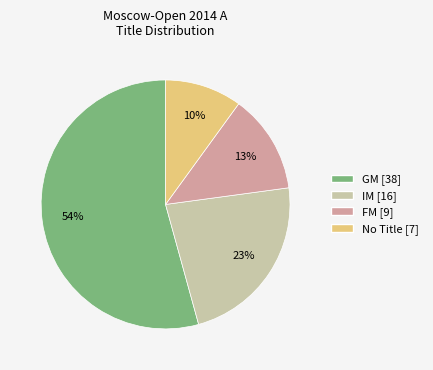

What is the smallest slice in the pie chart?

No Title [7]